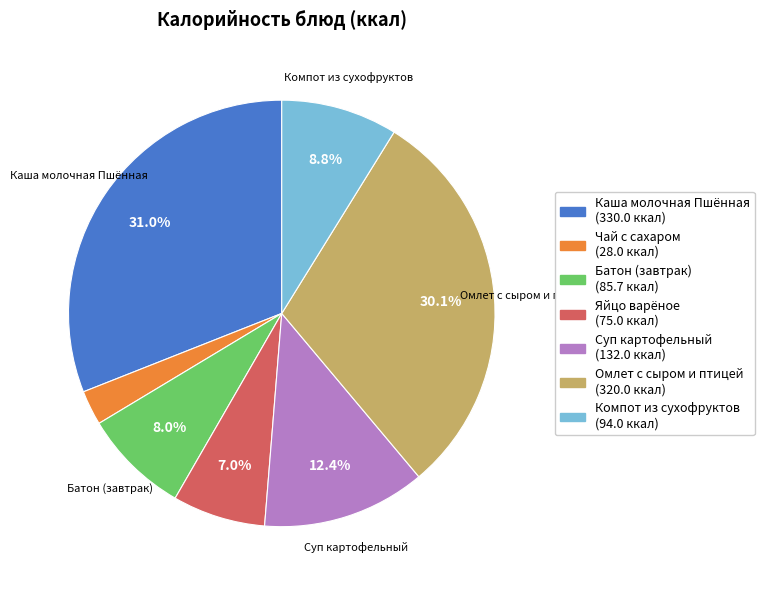

Between Компот из сухофруктов and Батон (завтрак), which is larger?

Компот из сухофруктов